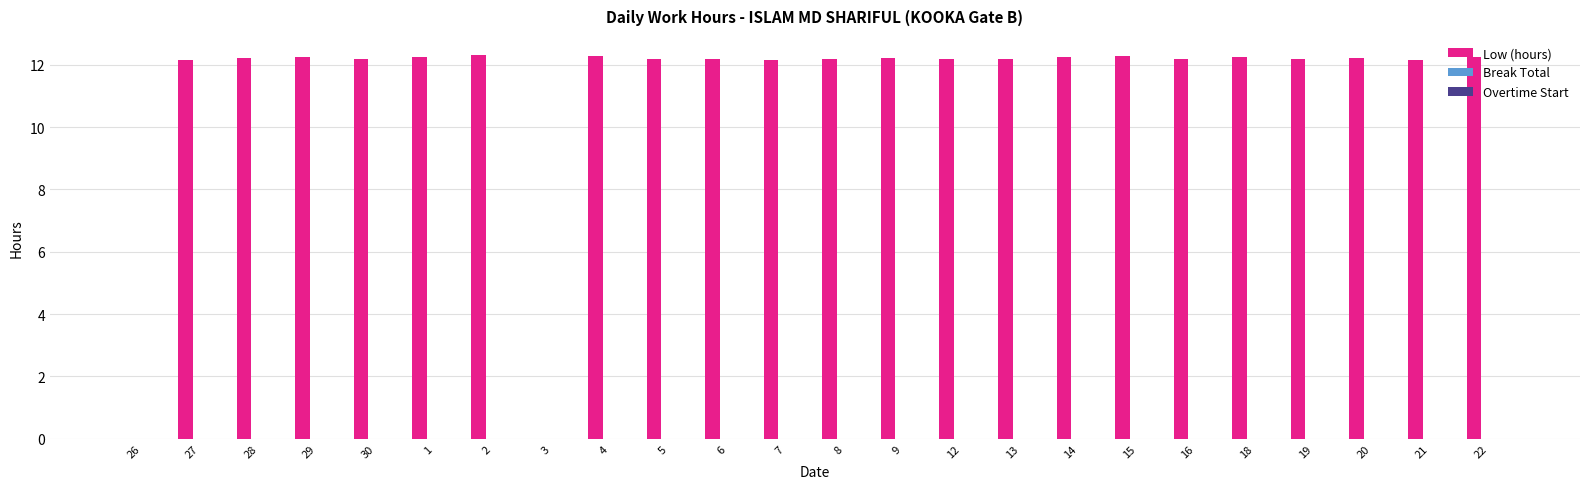

The value at 29 is 5.0. True or false?

False